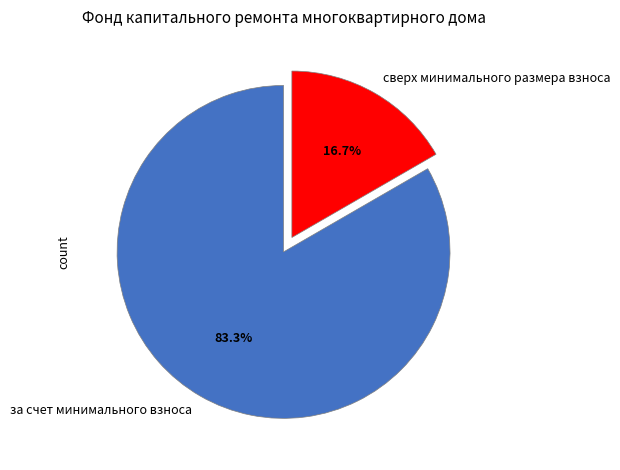

Rank the categories by value from highest to lowest.

за счет минимального взноса, сверх минимального размера взноса